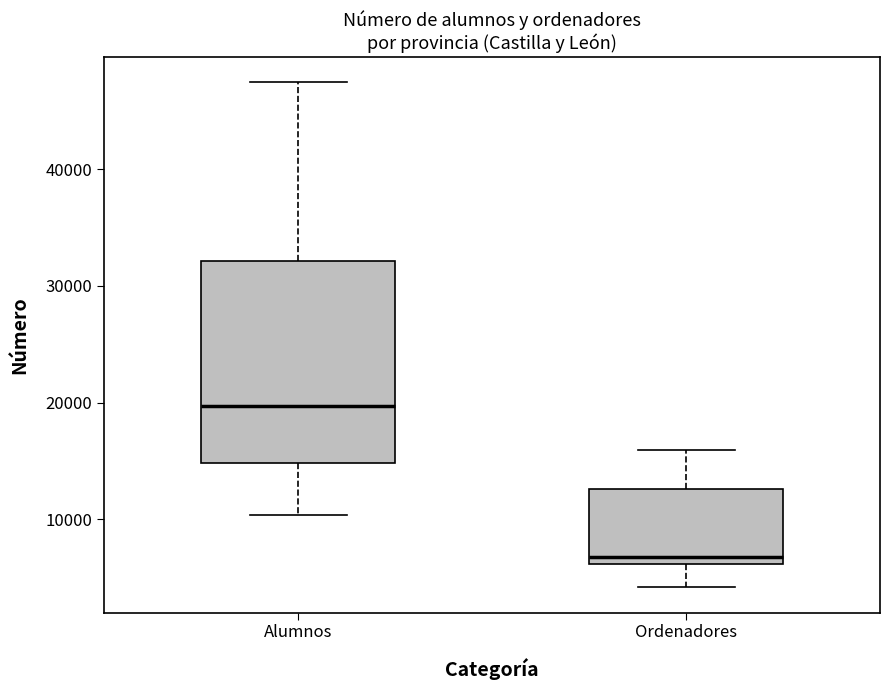

Reading left to right, read every box against the y-axis: the position of its median line, the range the box covers, and the ends of its whiskers. The values are not printed on the chart, so give them approximately, as read against the axis.

Alumnos: median 20000, box 15000 to 32000, whiskers 10000 to 47000
Ordenadores: median 7000, box 6000 to 13000, whiskers 4000 to 16000